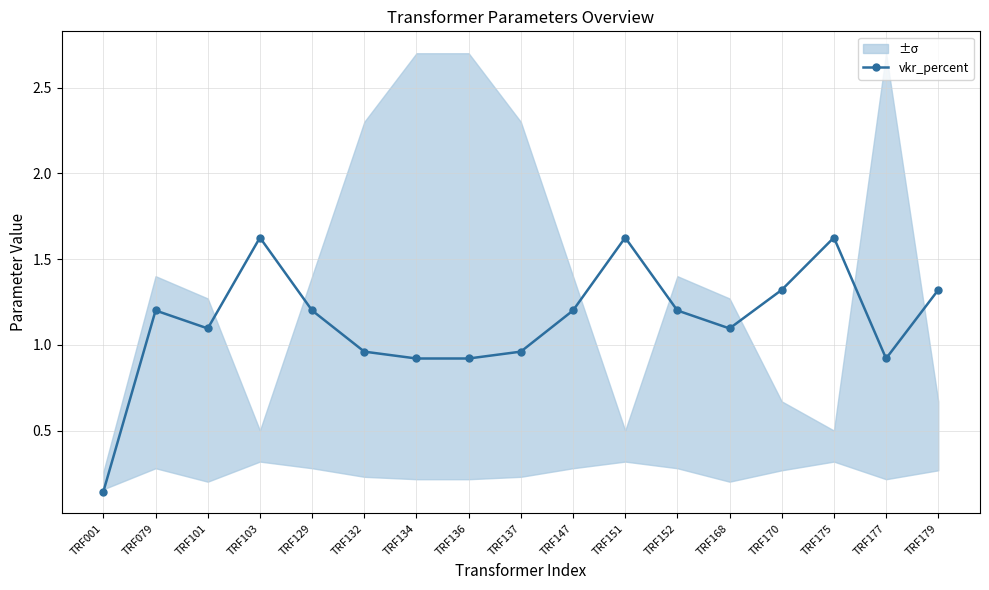

At which label does the data first exceed 1?

TRF079